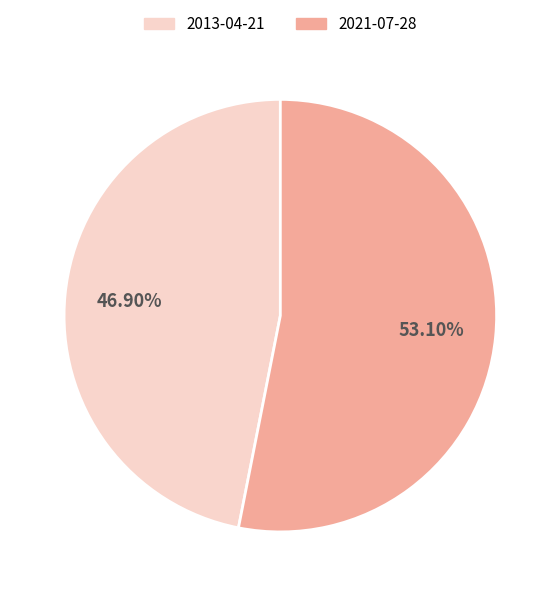

To the nearest percent, what is the average slice percentage?

50%